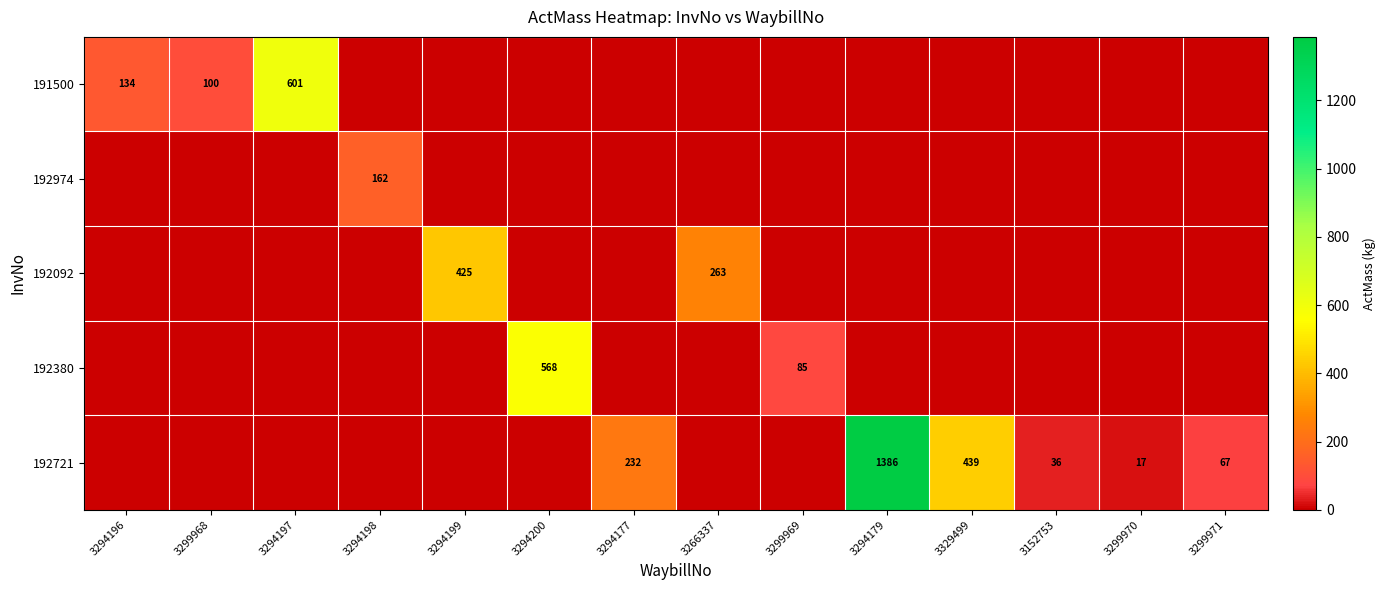

Which series has the largest range (max minus min)?

192721